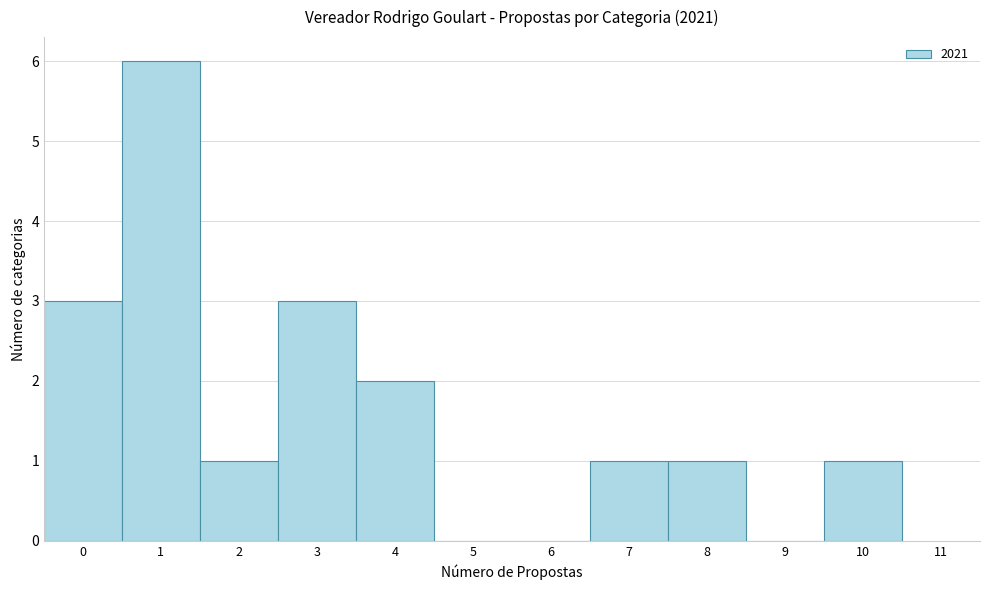

Reading left to right, transcribe this chart: for each bar, give the range it covers on the x-axis and its height. The values are not printed on the chart, so give them approximately, as read against the axis.

-0.5 to 0.5: 3
0.5 to 1.5: 6
1.5 to 2.5: 1
2.5 to 3.5: 3
3.5 to 4.5: 2
4.5 to 5.5: 0
5.5 to 6.5: 0
6.5 to 7.5: 1
7.5 to 8.5: 1
8.5 to 9.5: 0
9.5 to 10.5: 1